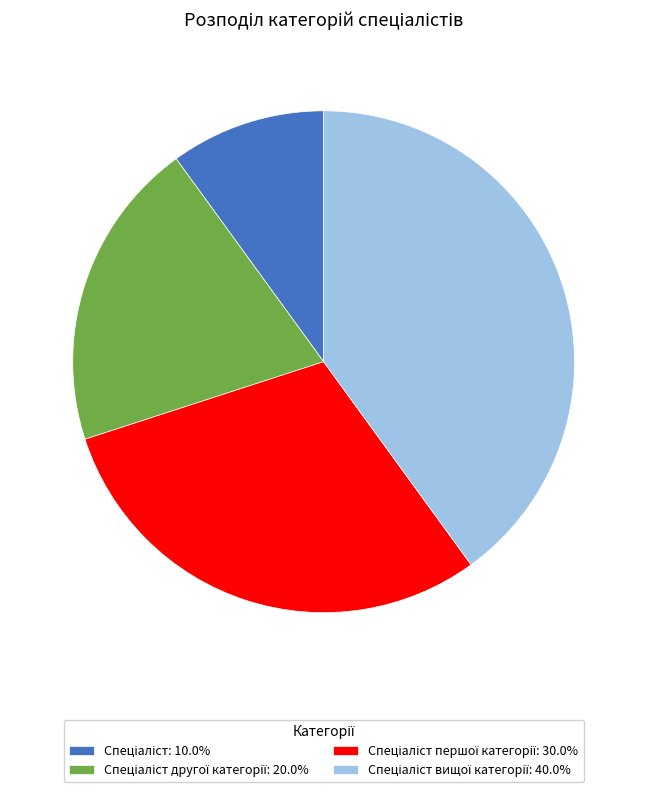

Is there a majority slice in this chart?

No